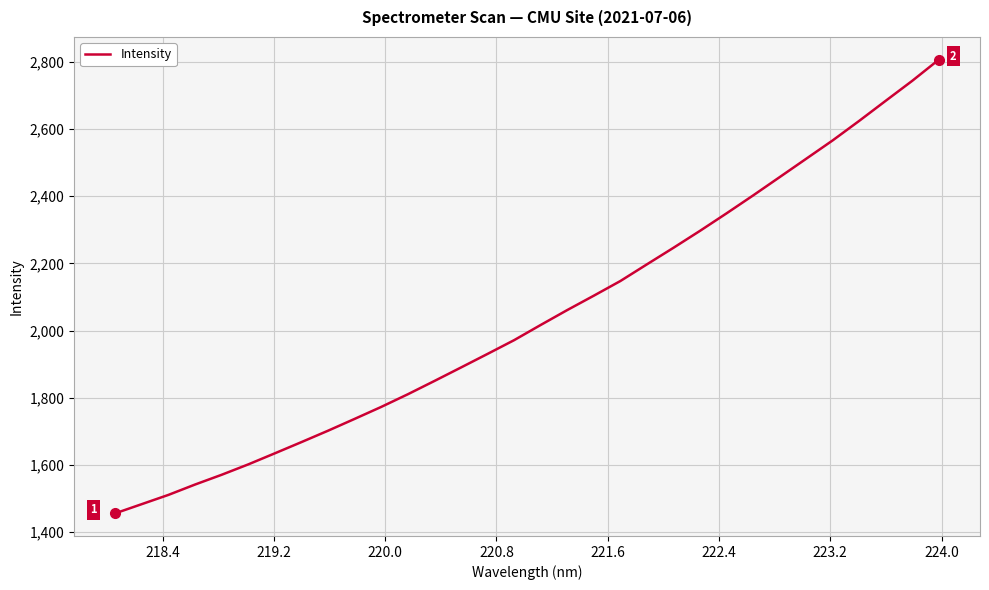

How many distinct data groups are displayed?

1